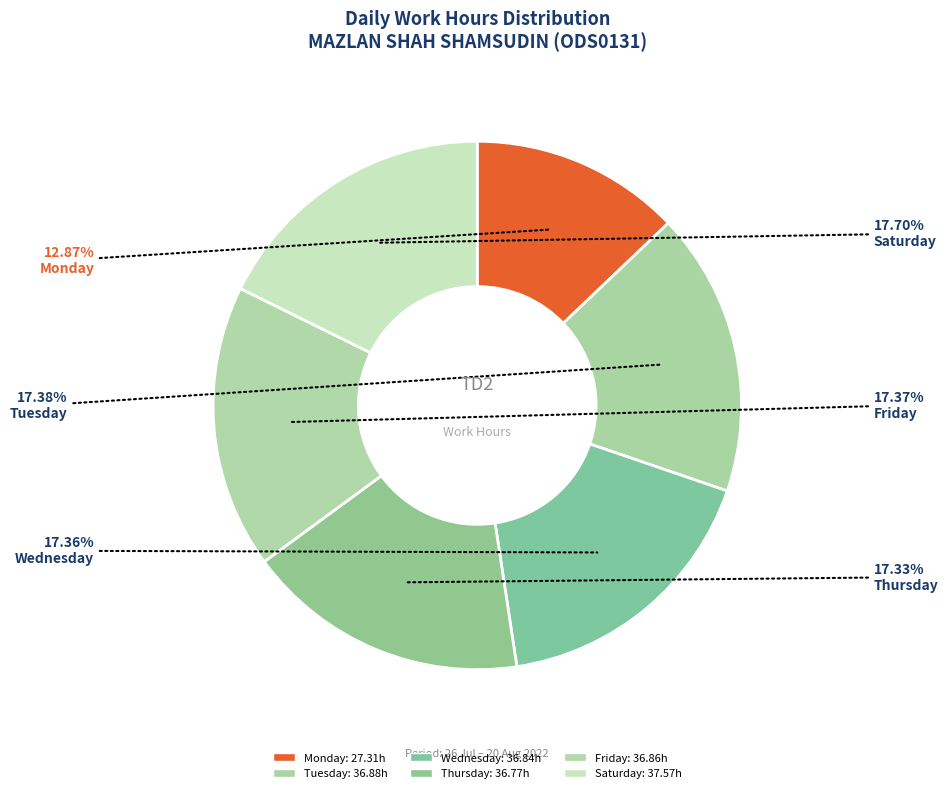

Count the number of slices in the pie.

6